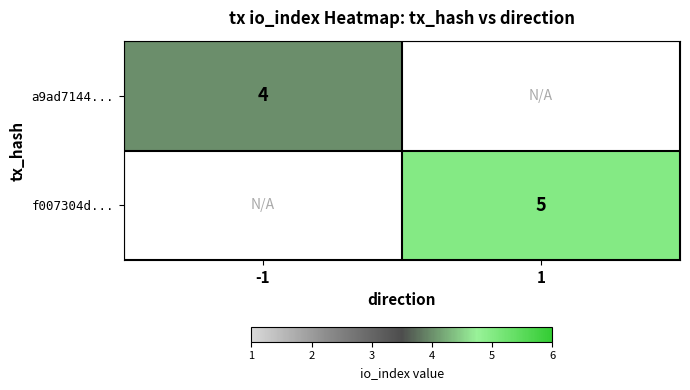

The value of f007304d... at 1 is 5. True or false?

True